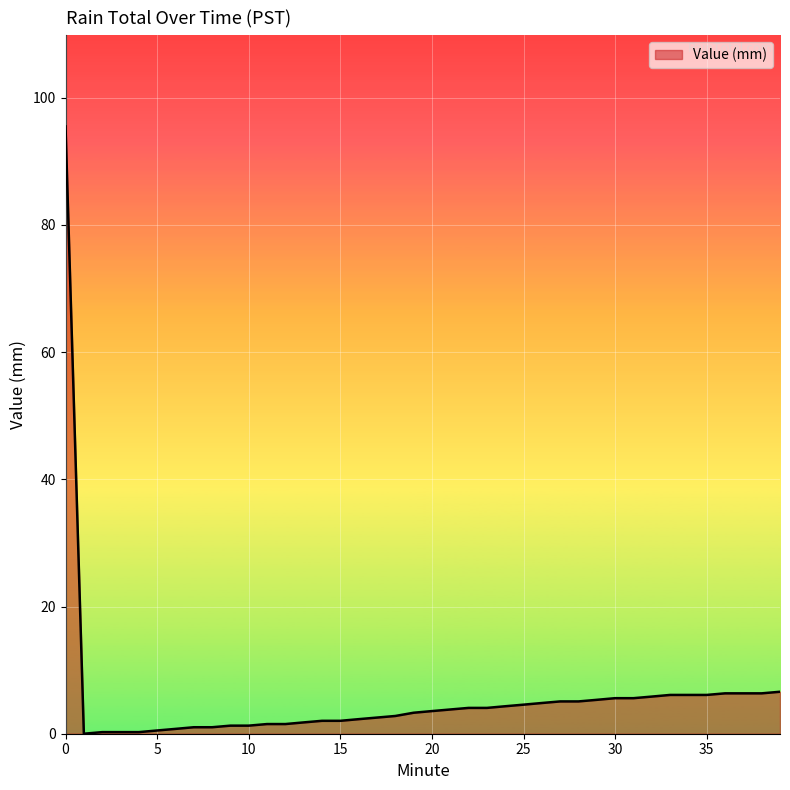

What is the difference between the maximum and minimum values?

95.5